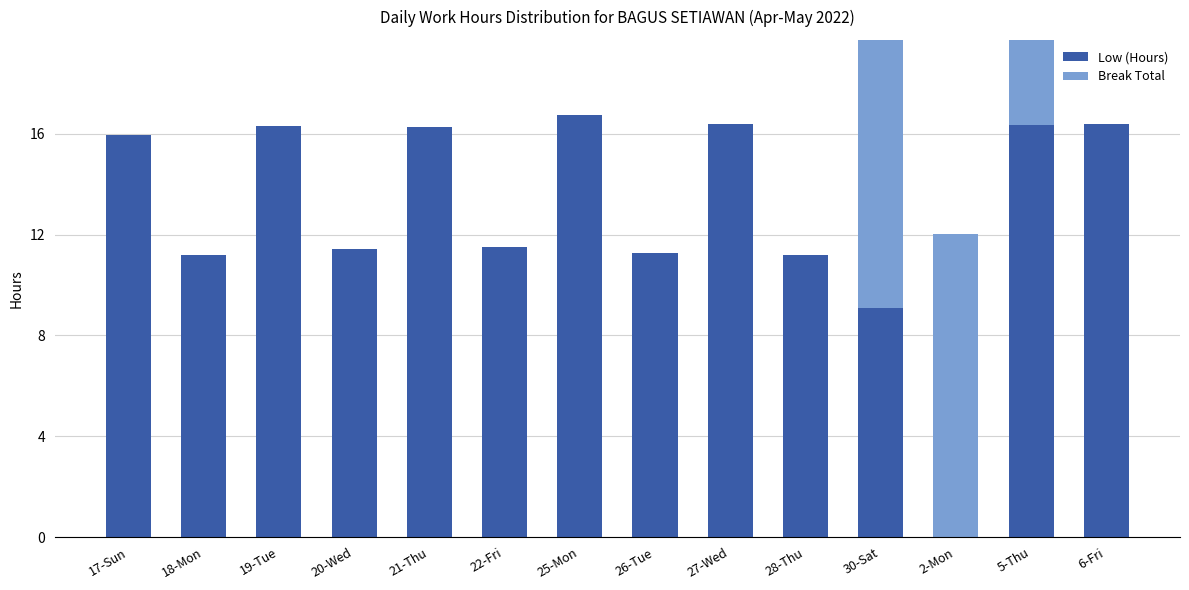

What is the difference between the highest and lowest values at 19-Tue?

16.3